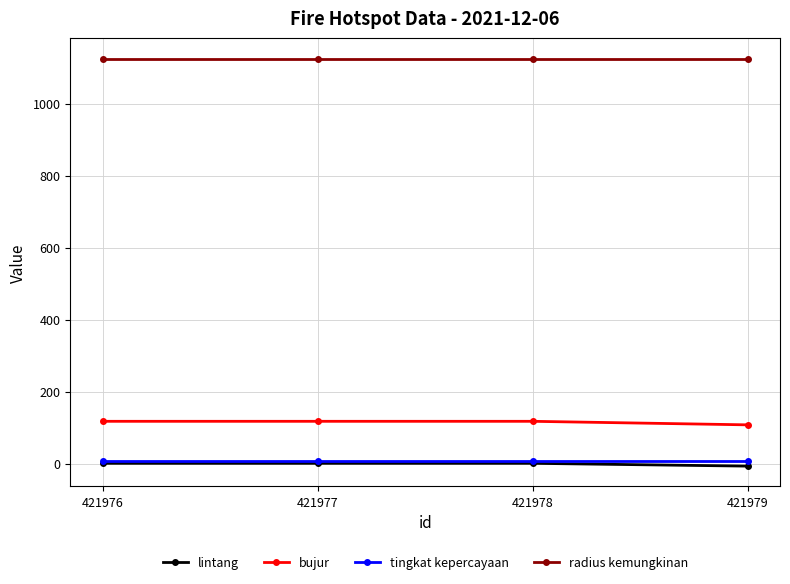

True or false: lintang has more than 2 interior local peaks.

False